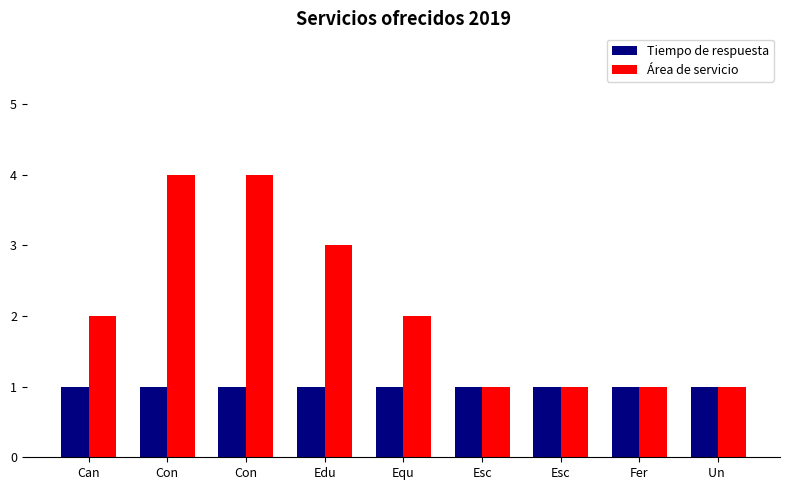

What is the greatest value displayed?

4